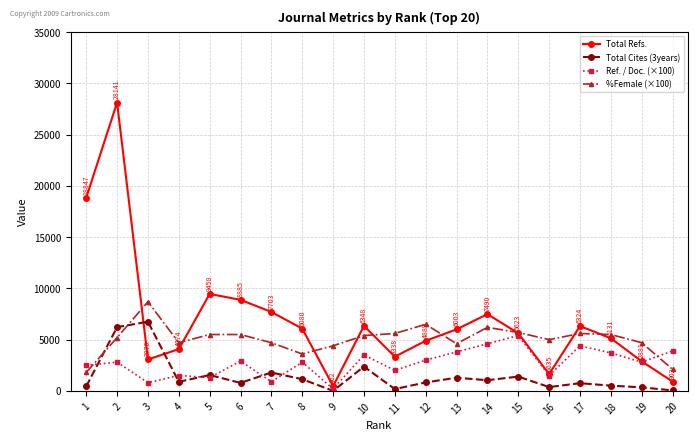

The value of Ref. / Doc. (×100) at 12 is 5004. True or false?

False